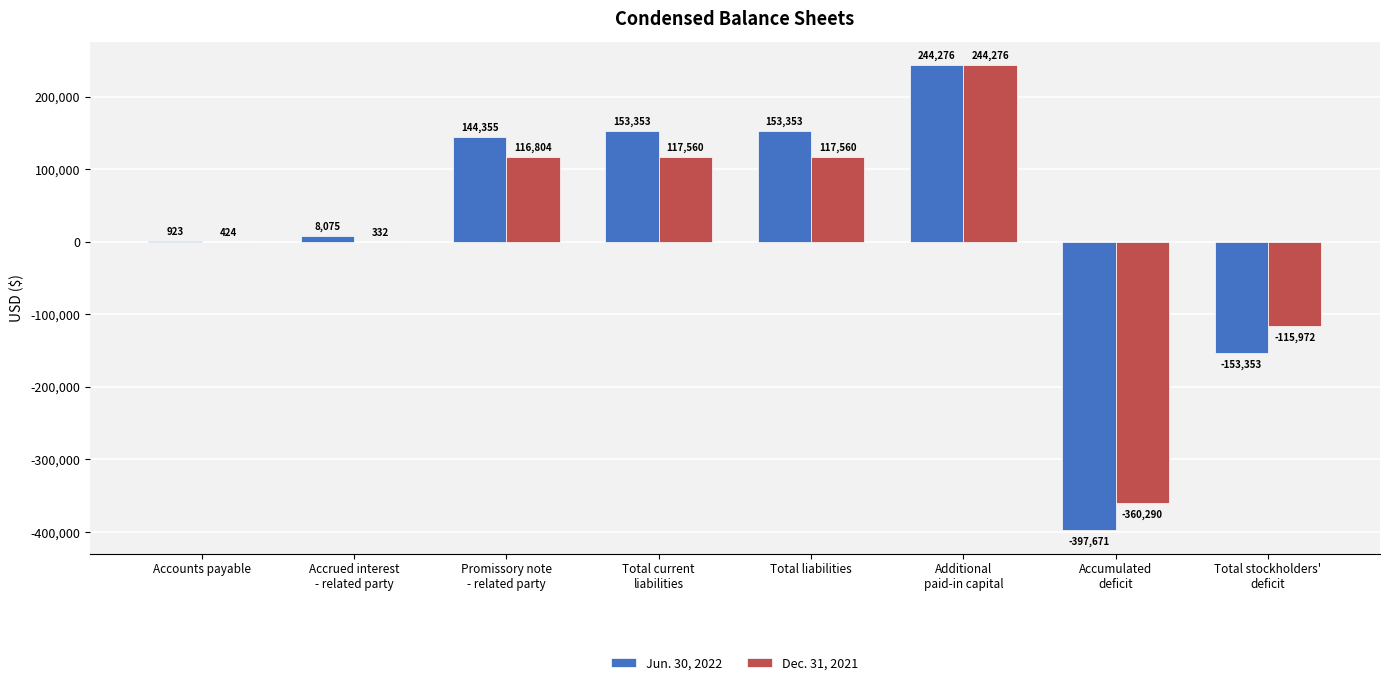

What is the sum of all Dec. 31, 2021 values?

120694